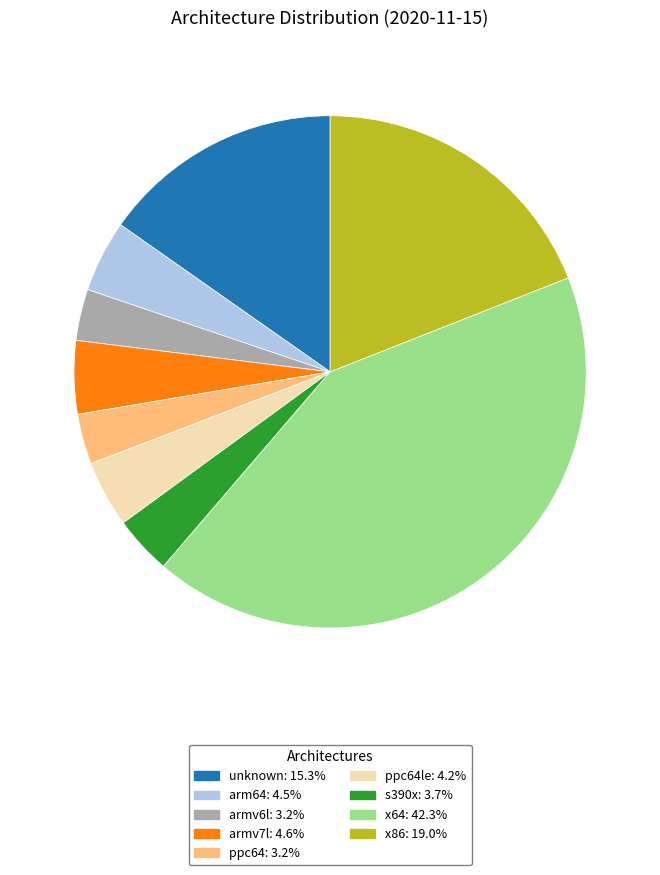

How many segments does this pie chart have?

9